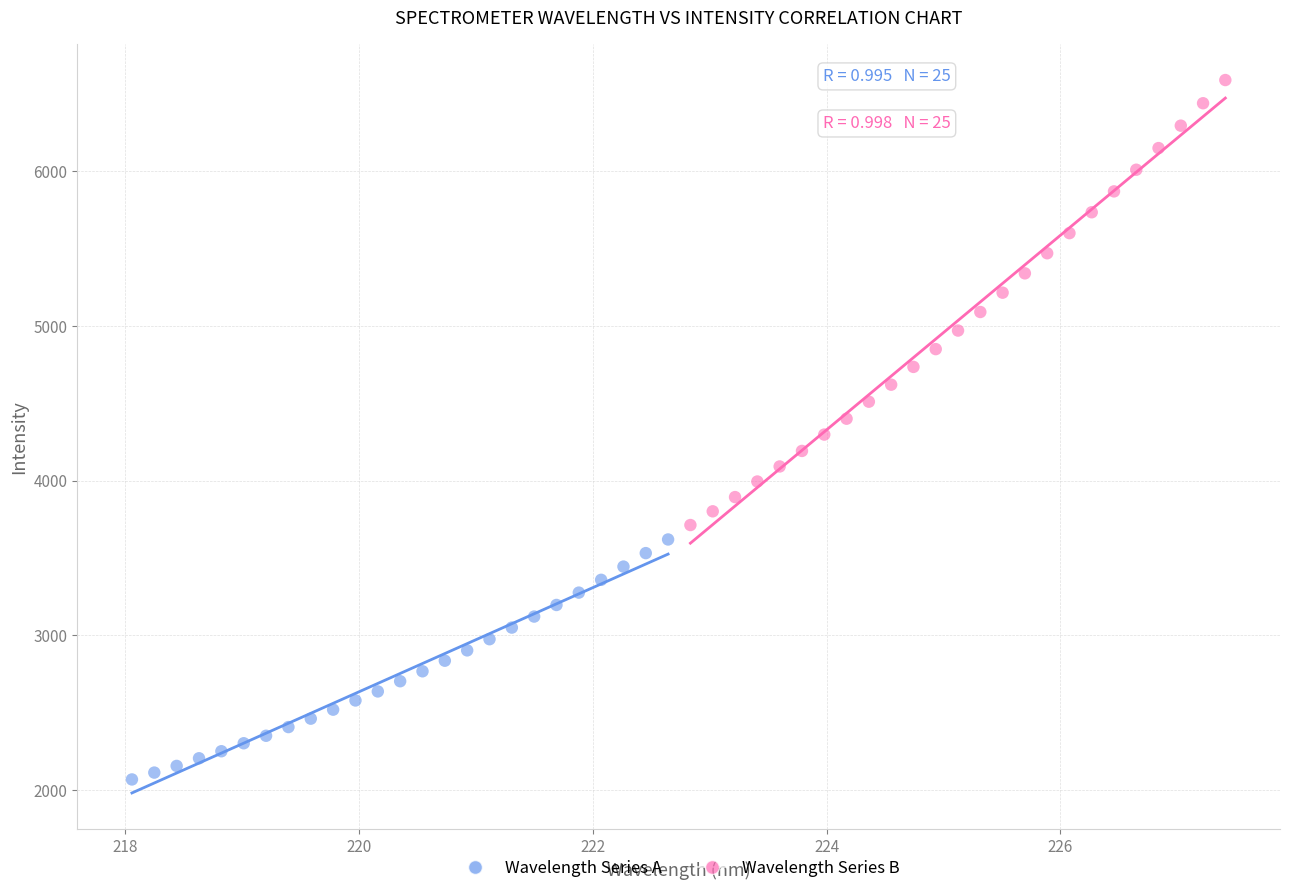

Which series has the widest spread of Y values?

Wavelength Series B